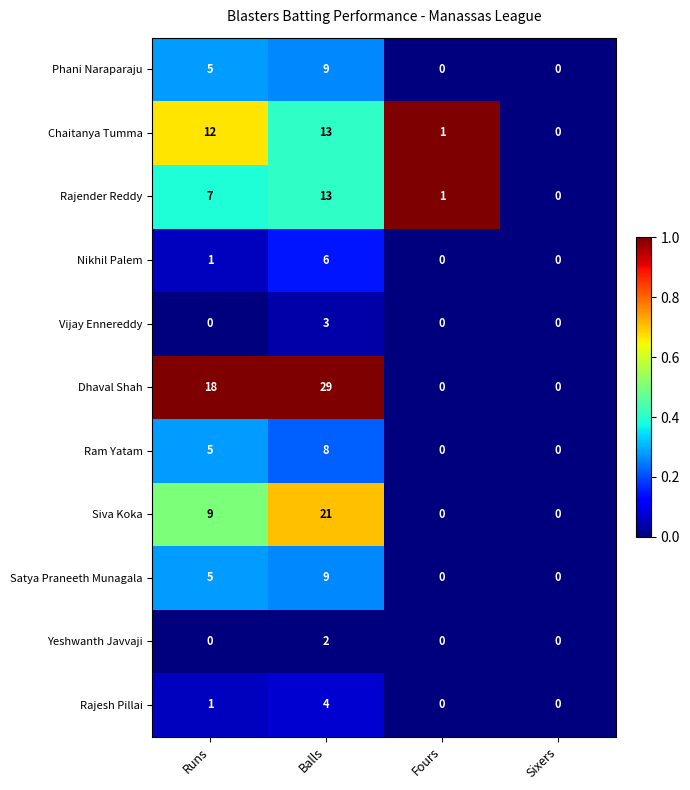

At which category is the sum across all series the highest?

Balls